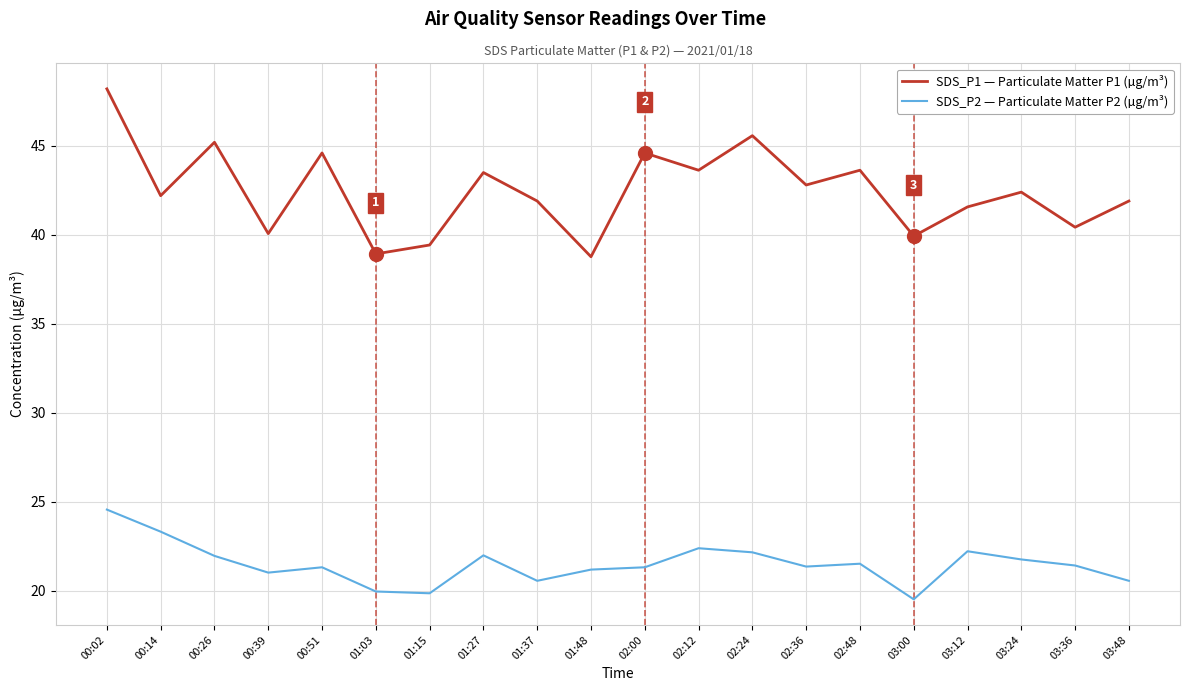

Read the SDS_P1 — Particulate Matter P1 (µg/m³) value at 01:15.

39.4